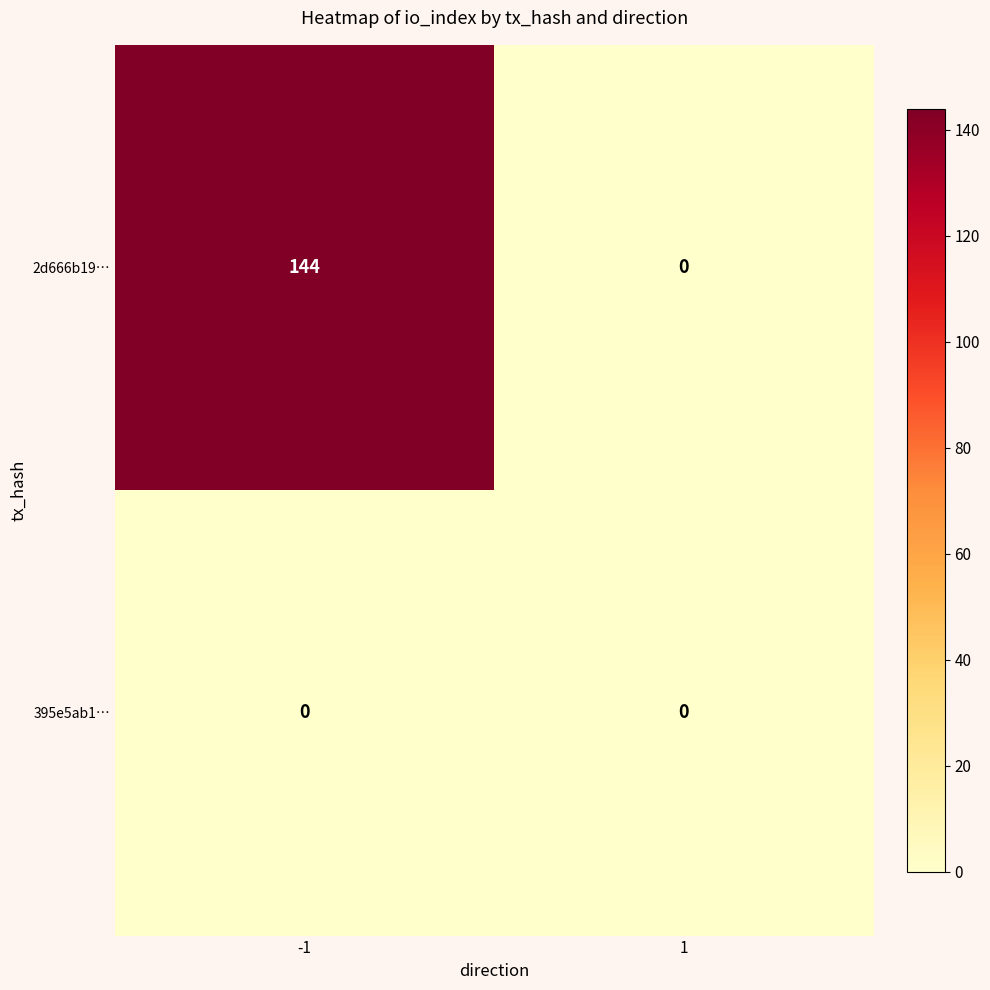

What is the difference between the highest and lowest values at -1?

144